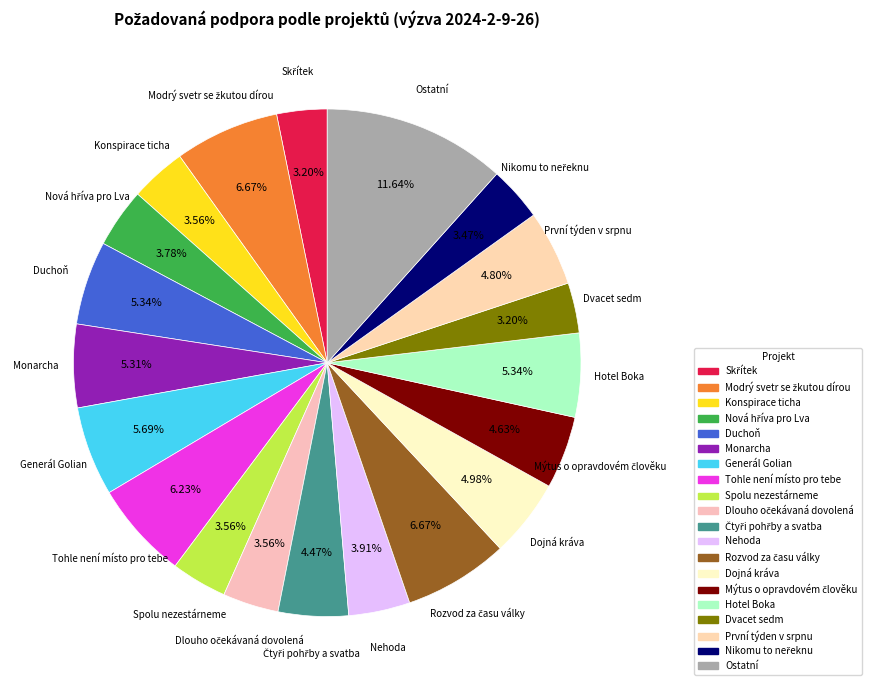

How many slices are in this pie chart?

20